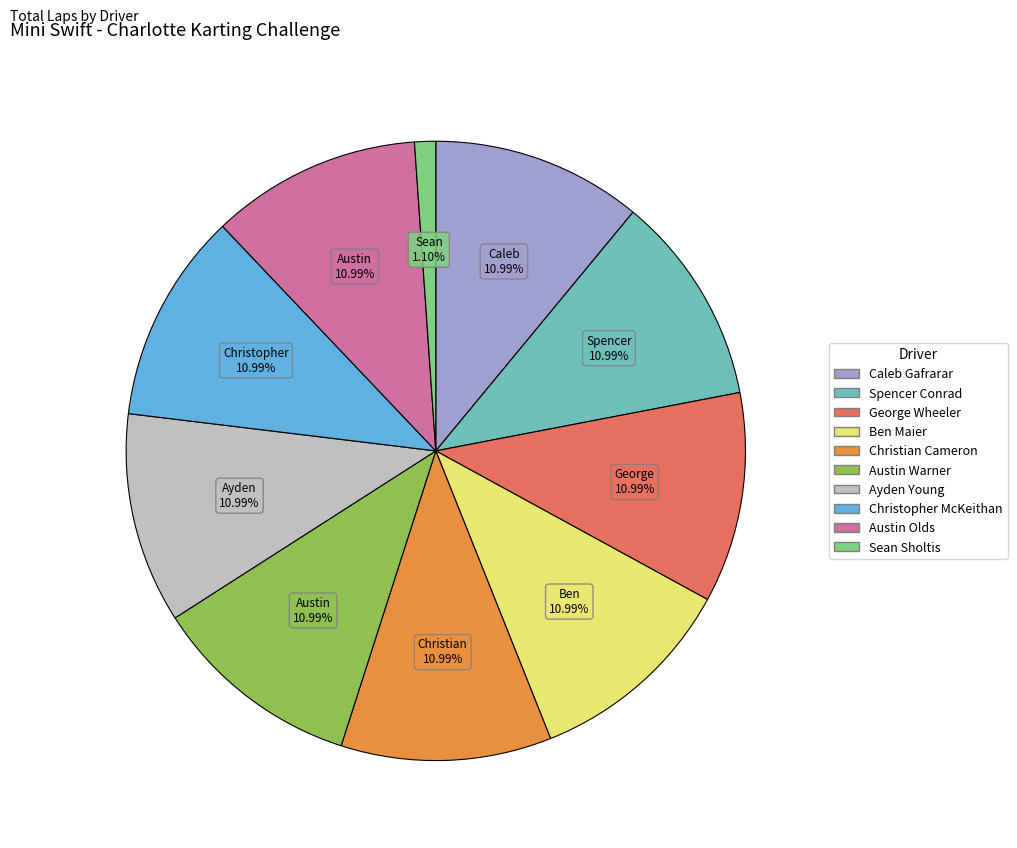

What percentage is the Christopher McKeithan slice, to the nearest percent?

11%